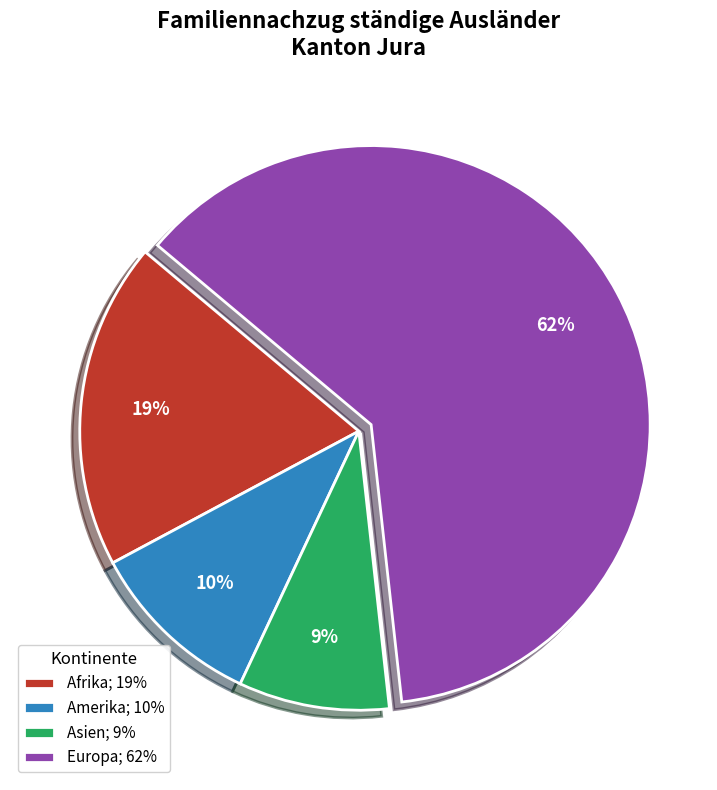

Is there any slice that represents more than half of the pie?

Yes